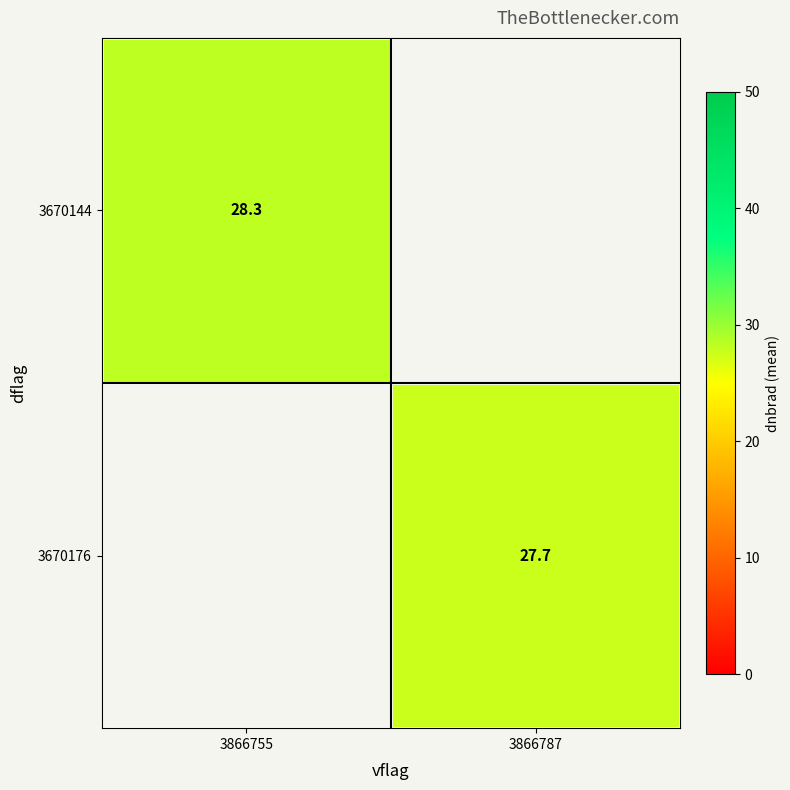

True or false: 3670144 has a value of 28.3 at 3866755.

True